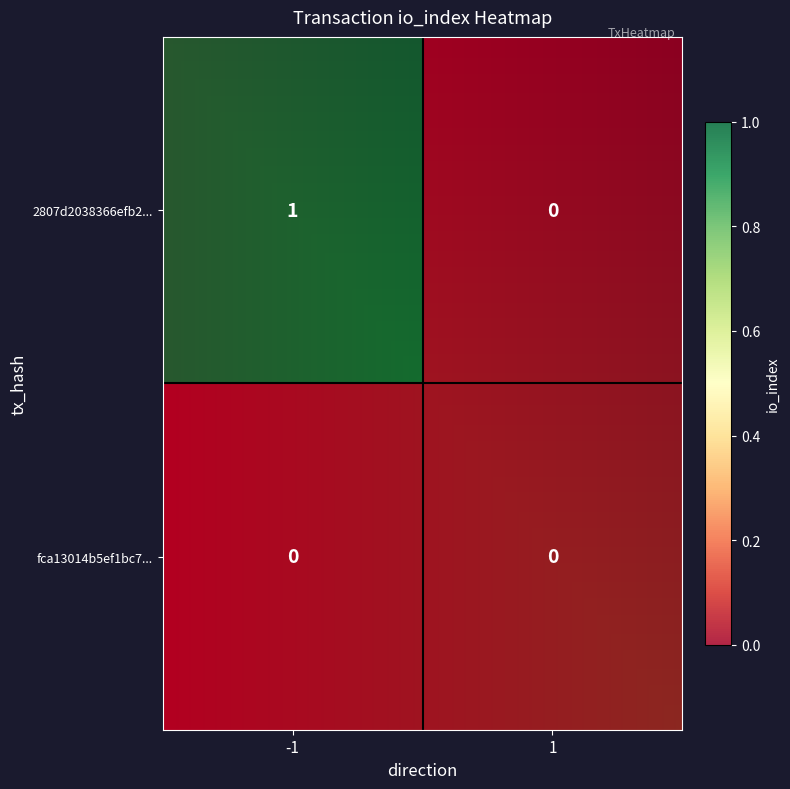

Rank the series by their maximum value, from lowest to highest.

fca13014b5ef1bc7..., 2807d2038366efb2...